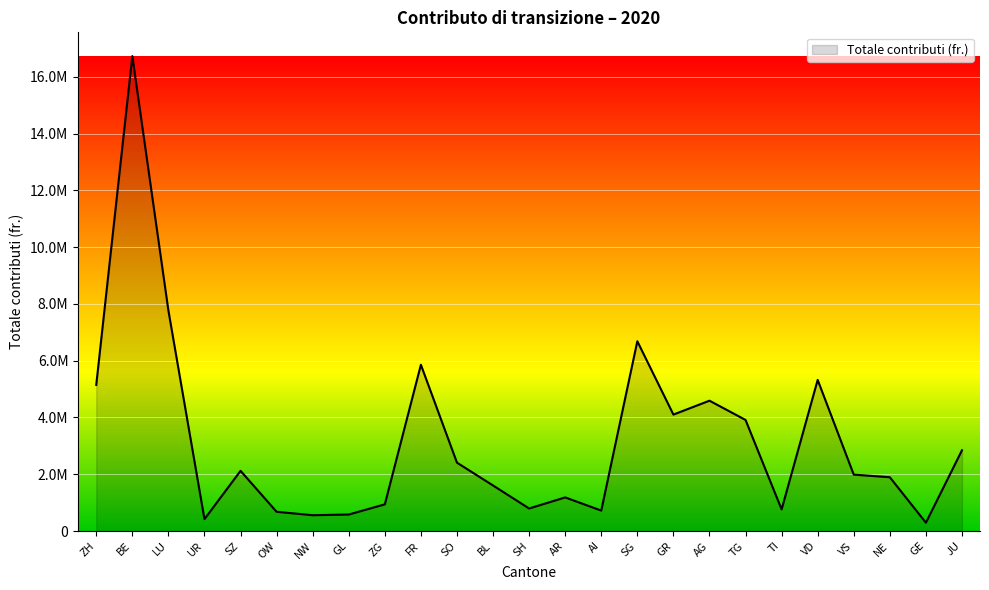

What is the change in value from GR to NE?

-2206671.3